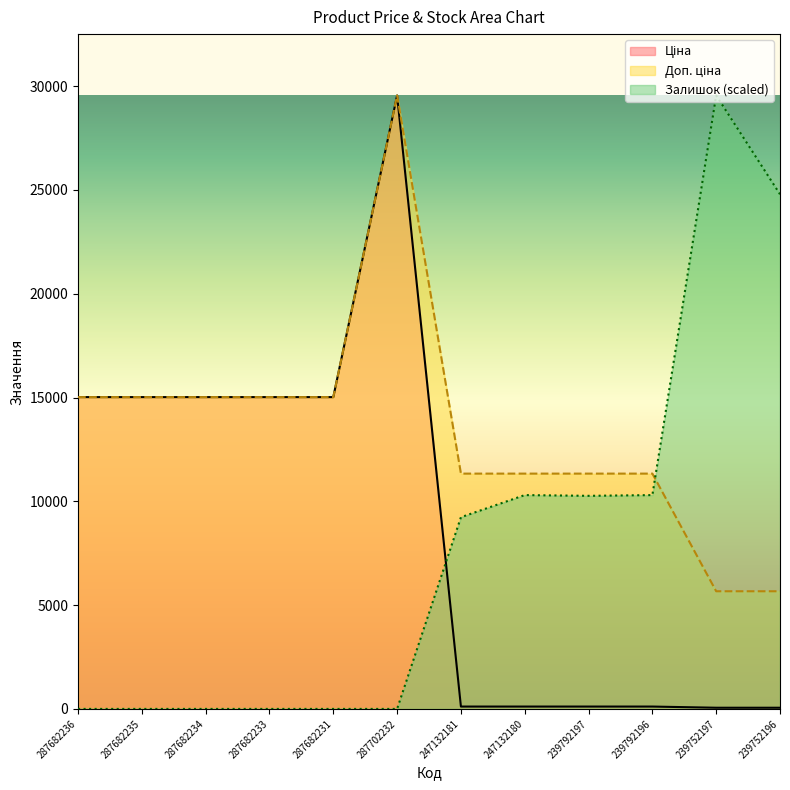

What is the value of the Залишок point at the 9th from the left?

10264.0